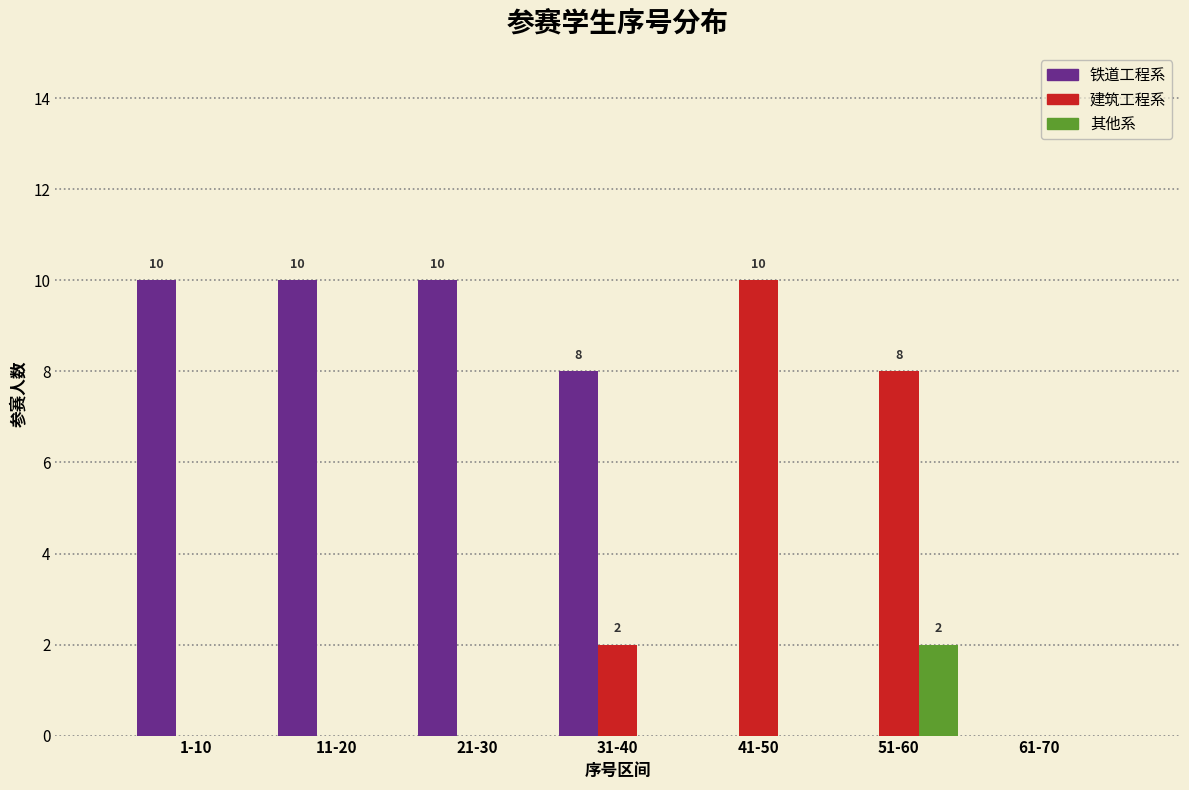

Reading right to left, what are all the values shown in this chart?

铁道工程系: 61-70=0	51-60=0	41-50=0	31-40=8	21-30=10	11-20=10	1-10=10
建筑工程系: 61-70=0	51-60=8	41-50=10	31-40=2	21-30=0	11-20=0	1-10=0
其他系: 61-70=0	51-60=2	41-50=0	31-40=0	21-30=0	11-20=0	1-10=0